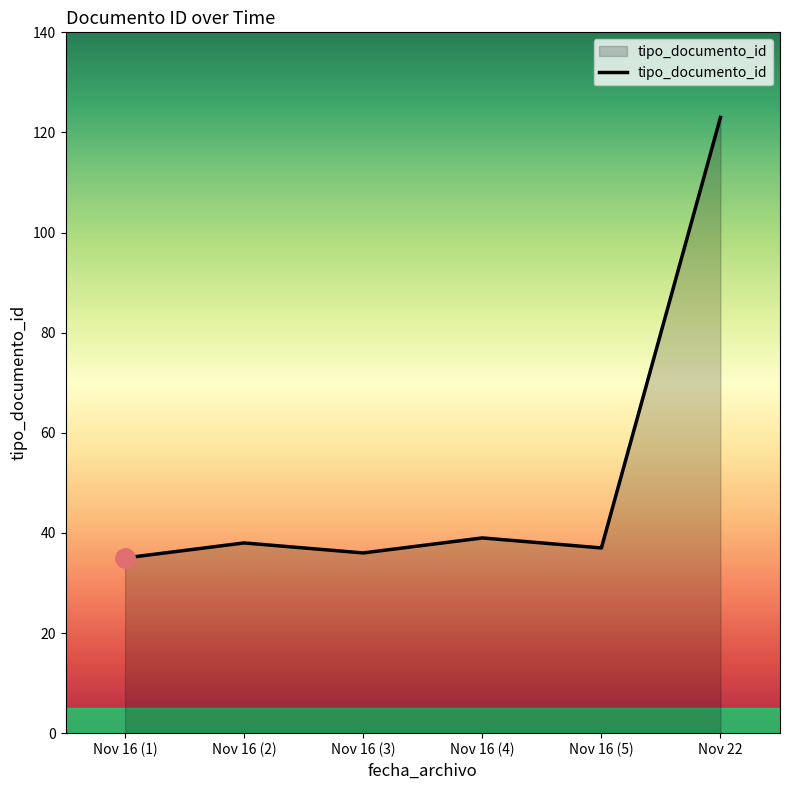

What is the change in value from Nov 16 (3) to Nov 22?

+87